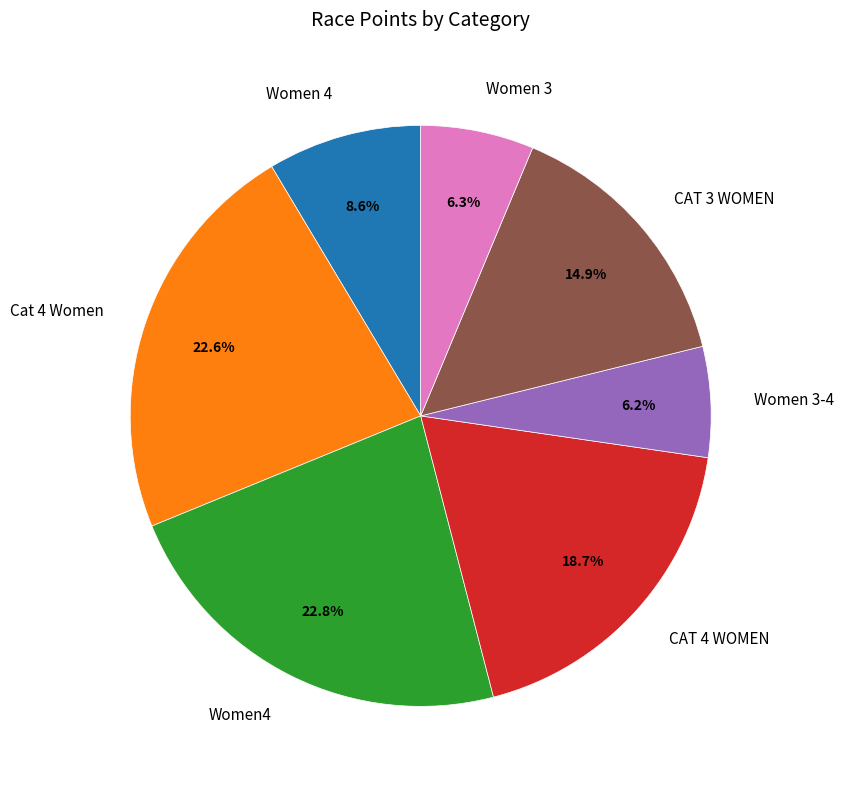

True or false: CAT 4 WOMEN accounts for 28% of the total.

False